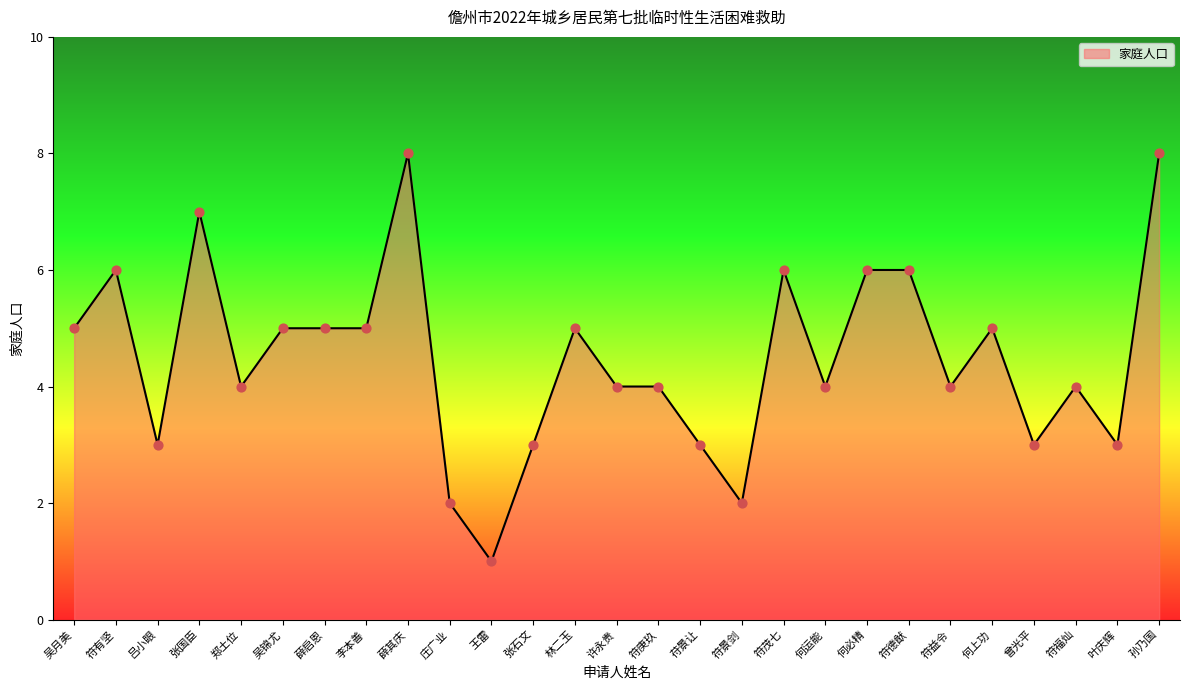

Between 符庚玖 and 孙乃国, which is larger?

孙乃国